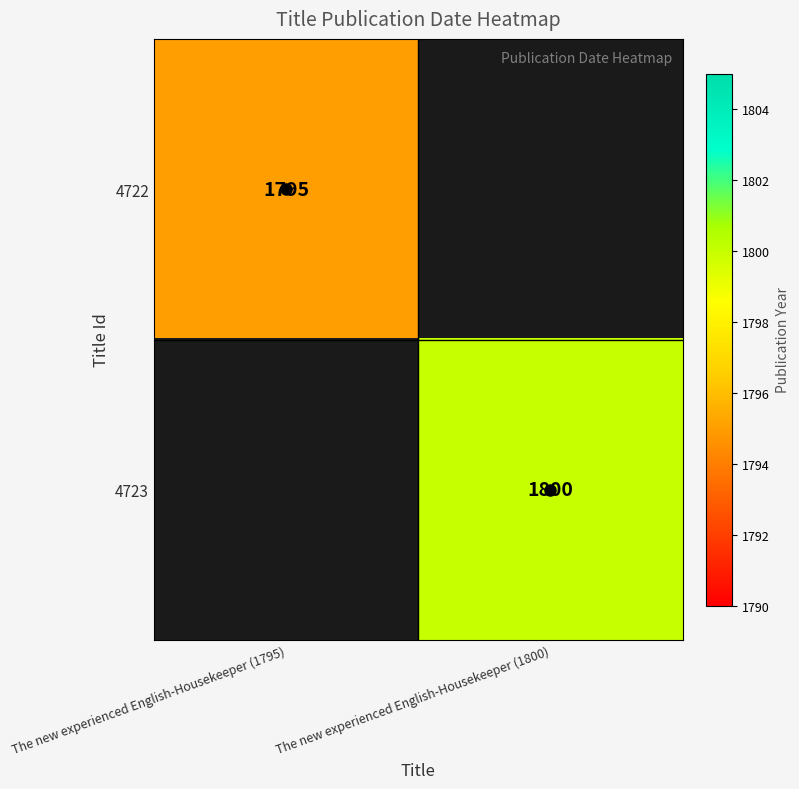

Which series has the widest spread of values?

4722